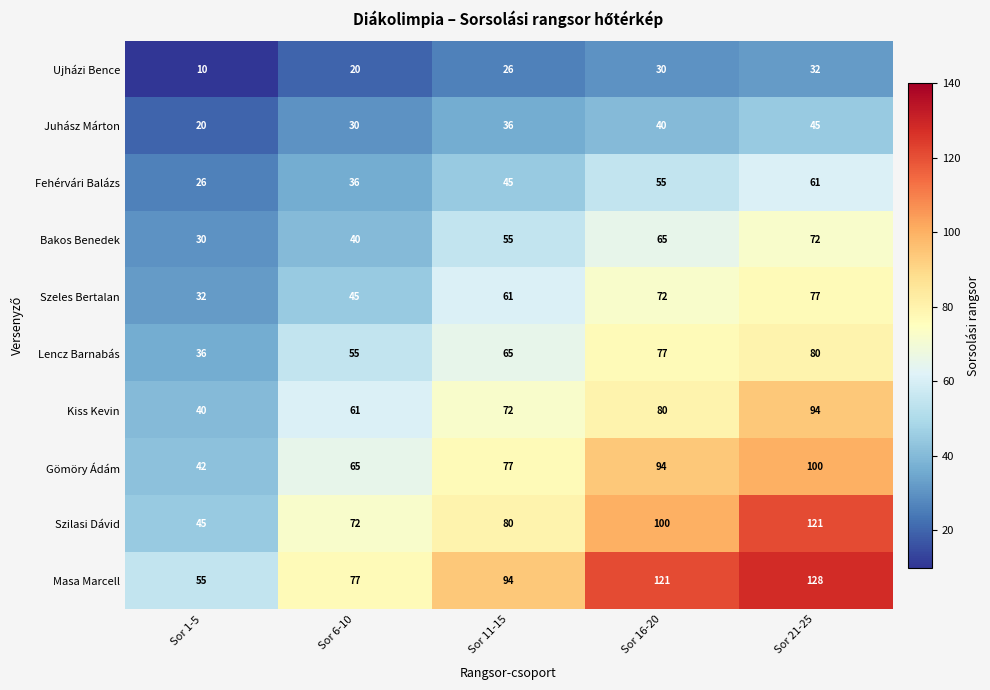

At which label is Juhász Márton closest to 32?

Sor 6-10